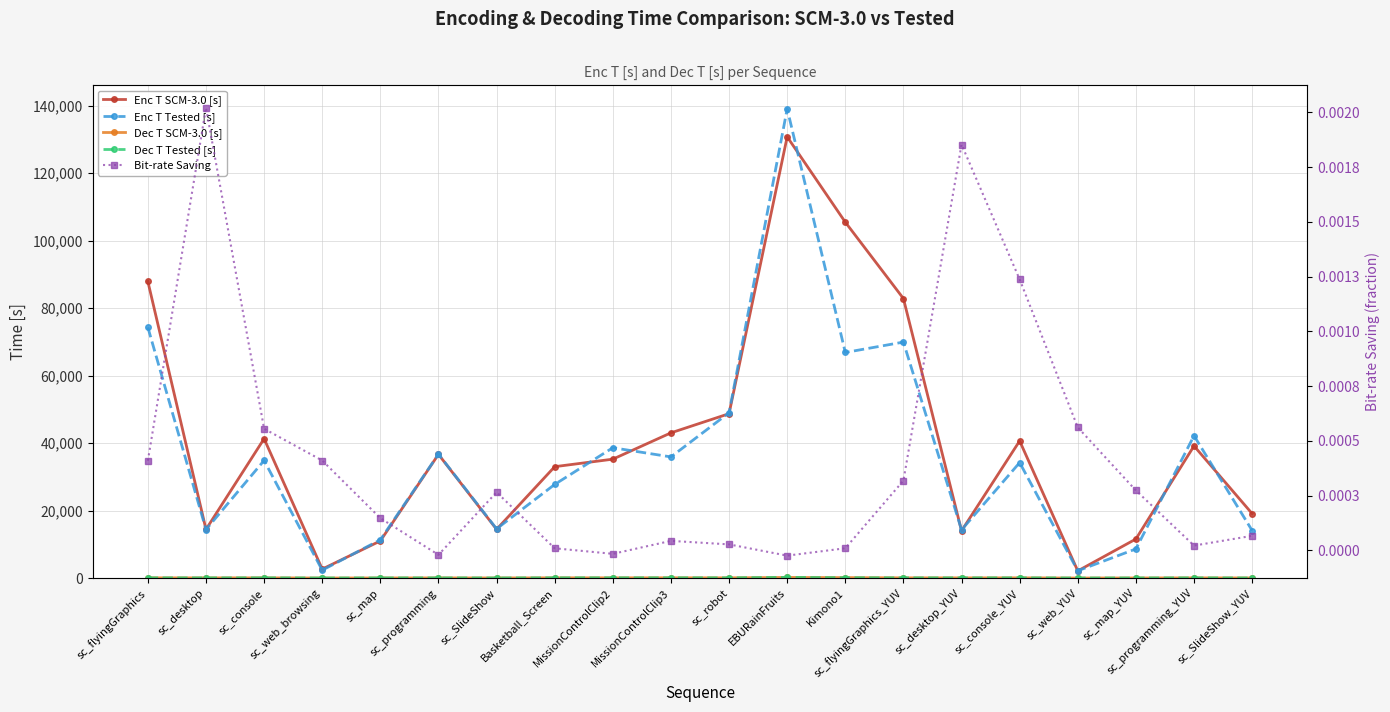

What are all the series names shown in the legend?

Enc T SCM-3.0 [s], Enc T Tested [s], Dec T SCM-3.0 [s], Dec T Tested [s], Bit-rate Saving